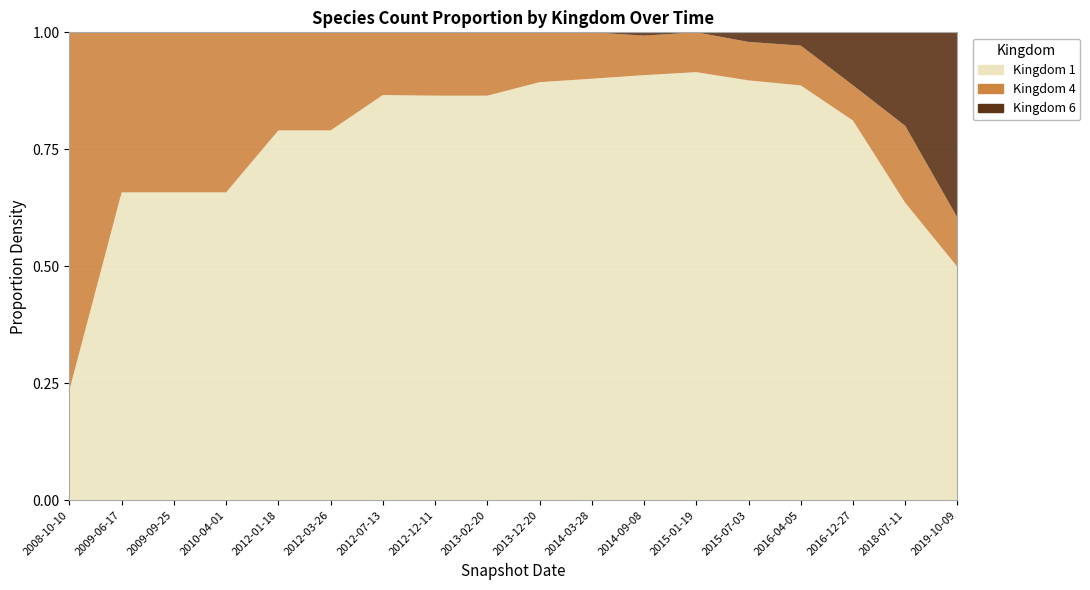

Reading left to right, list all the values displayed in this chart.

kingdom_1: 4	25	25	25	49	49	84	83	83	109	109	129	129	131	125	129	143	166
kingdom_4: 13	13	13	13	13	13	13	13	13	13	12	12	12	12	12	12	37	35
kingdom_6: 0	0	0	0	0	0	0	0	0	0	0	1	0	3	4	18	45	132